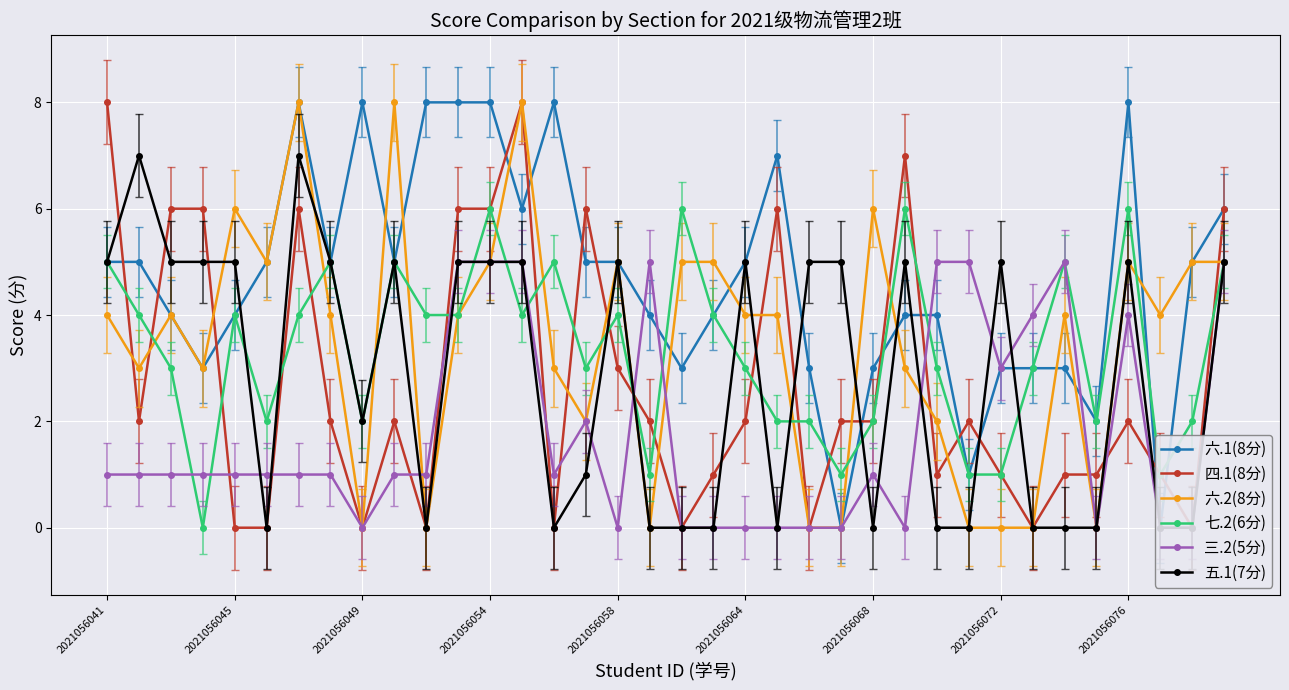

True or false: 五.1(7分) has a value of -3 at 21.

False